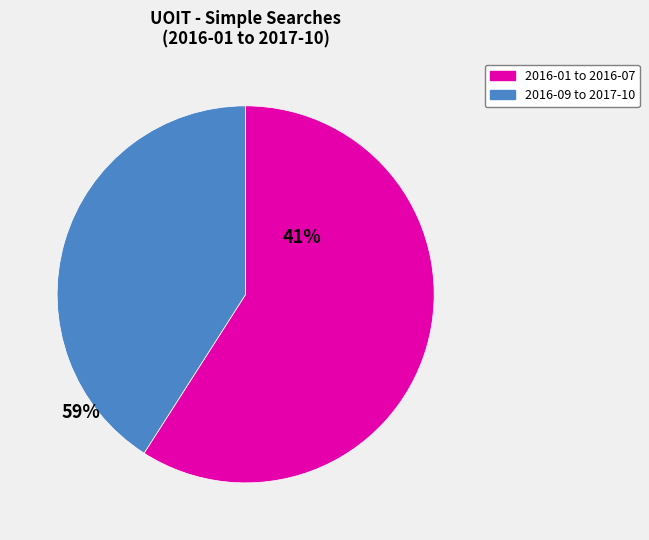

Which slice is the smallest?

2016-09 to 2017-10